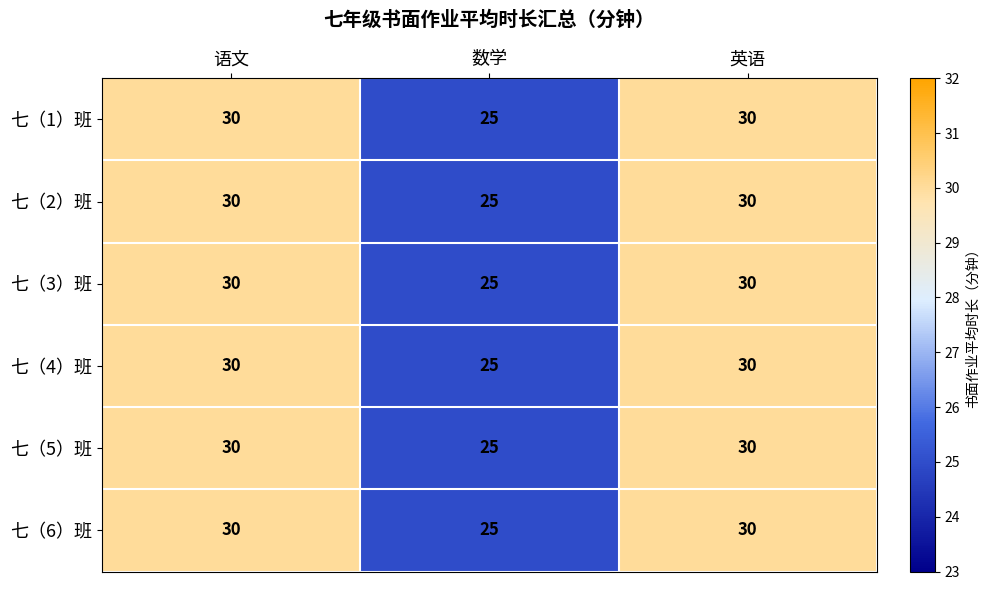

What is the sum of the 七（3）班 values at 数学 and 英语?

55